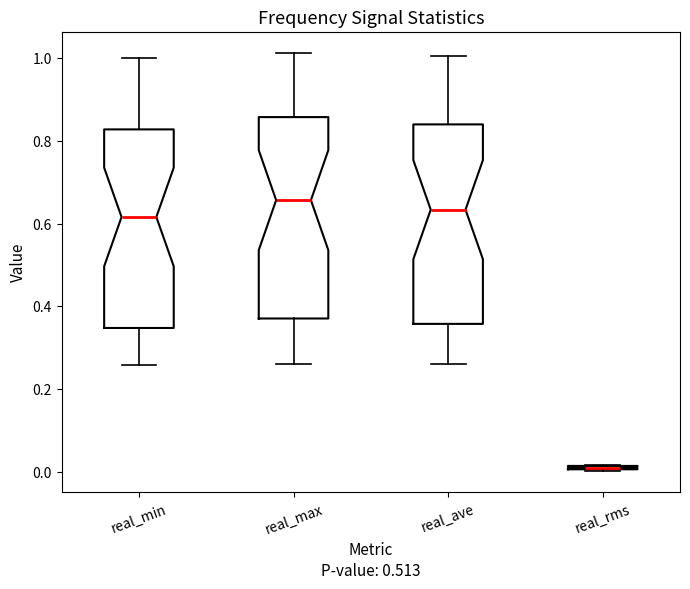

Where is the upper edge of the box for real_max on the y-axis? The values are not printed on the chart, so give them approximately, as read against the axis.

0.86